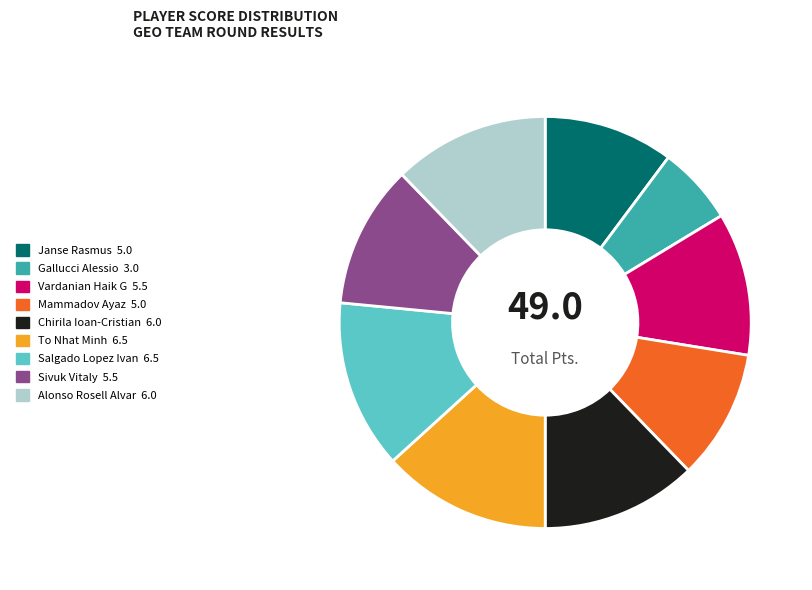

Approximately how many times larger is the value at Sivuk Vitaly compared to Chirila Ioan-Cristian?

0.9